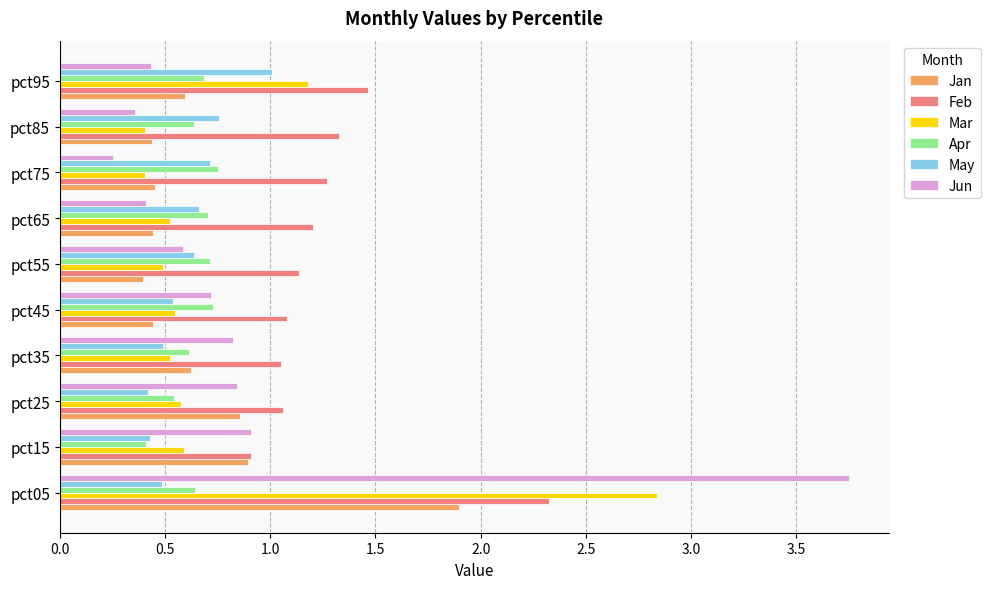

Rank the series by their maximum value, from highest to lowest.

Jun, Mar, Feb, Jan, May, Apr